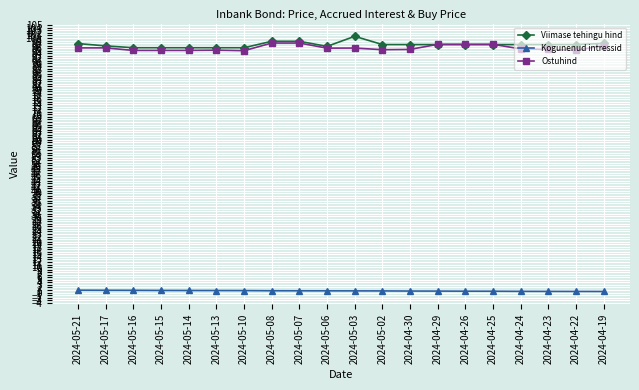

What is the value of the Ostuhind point at the 18th from the left?

95.5